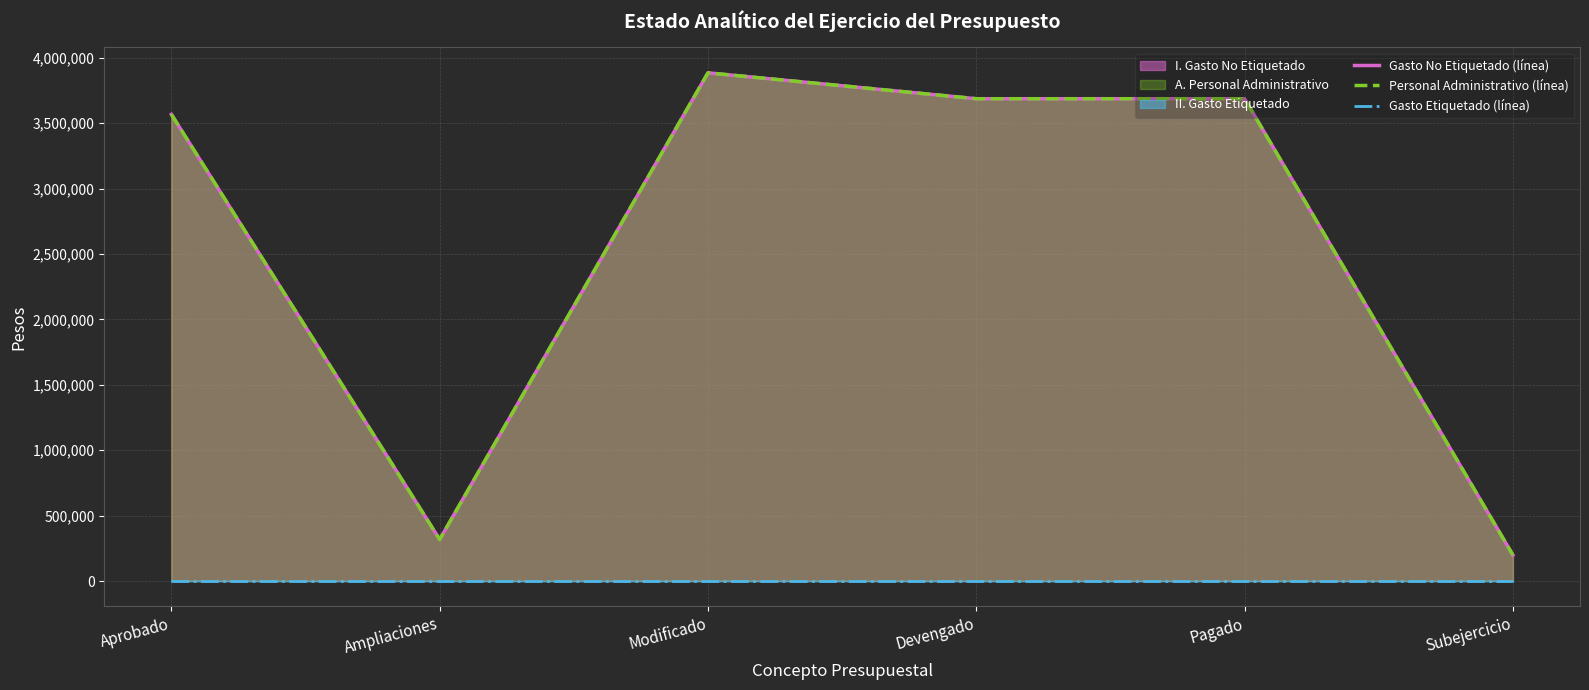

At how many categories does at least one series exceed 2524287?

4